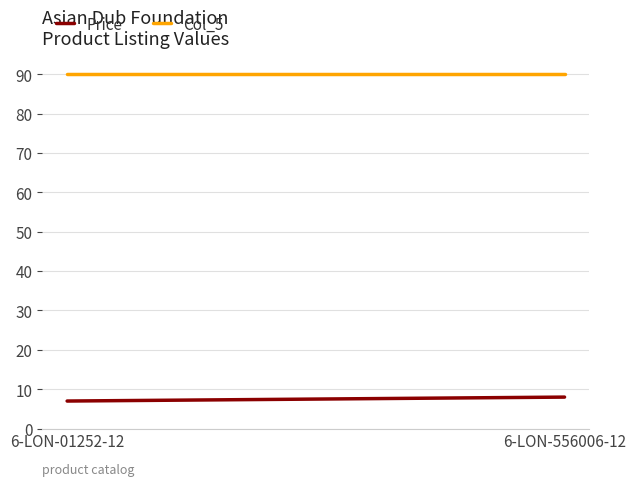

What are all the series names shown in the legend?

Price, Col_5